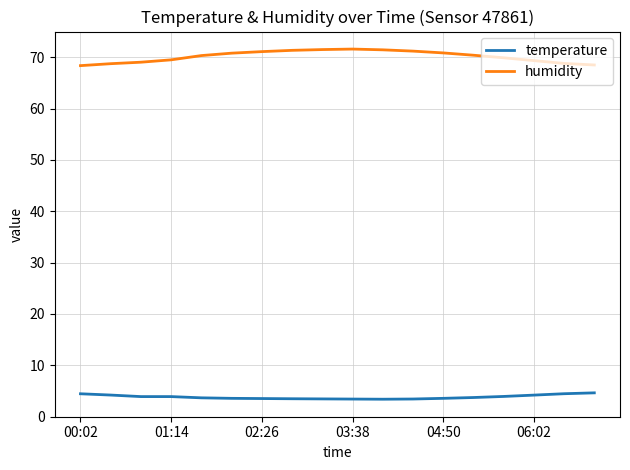

Count the number of categories in the chart.

18